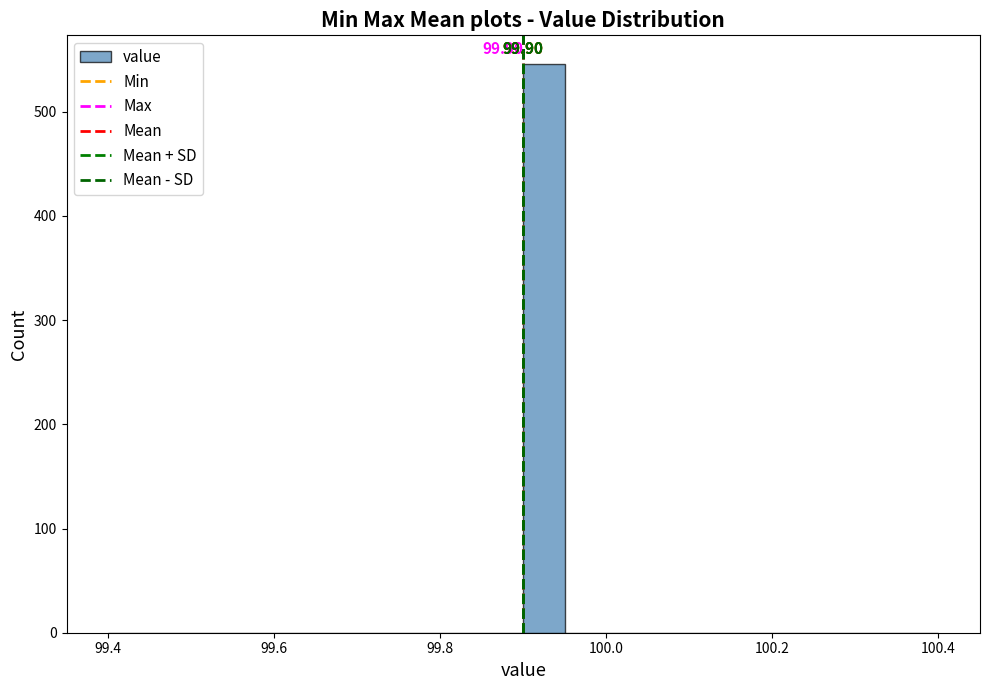

Around what value on the x-axis is the tallest bar? Give the approximate position of its centre, as read against the axis.

99.92